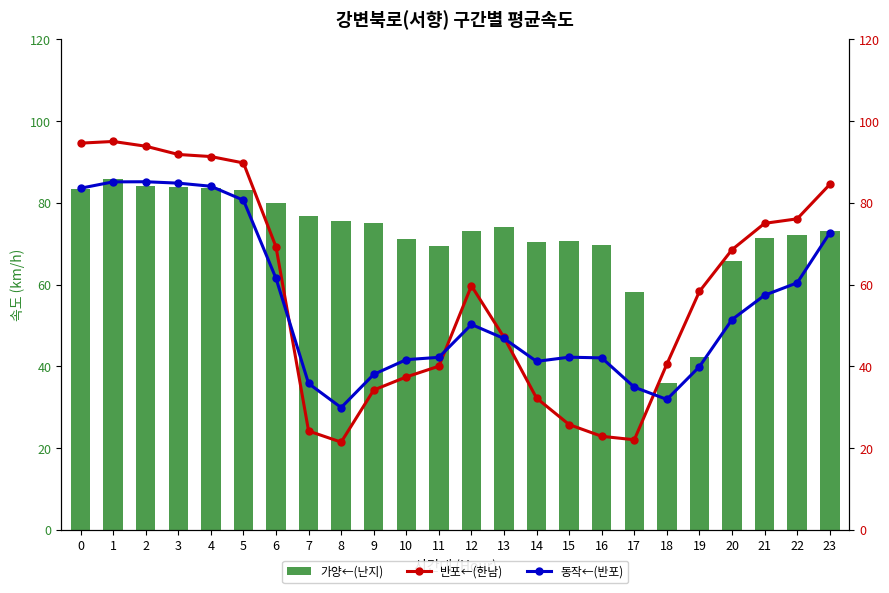

At which category is the sum across all series the highest?

1